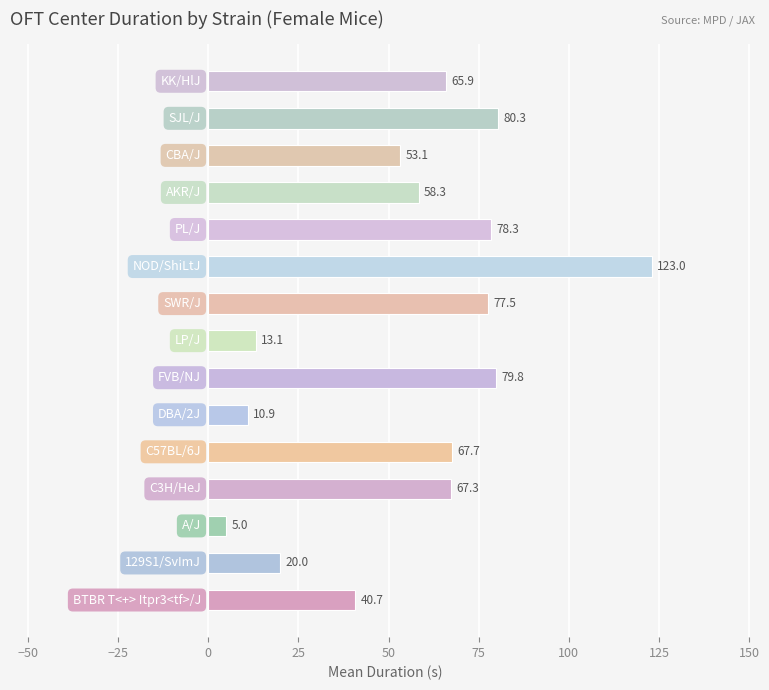

What is the minimum value shown in the chart?

5.0